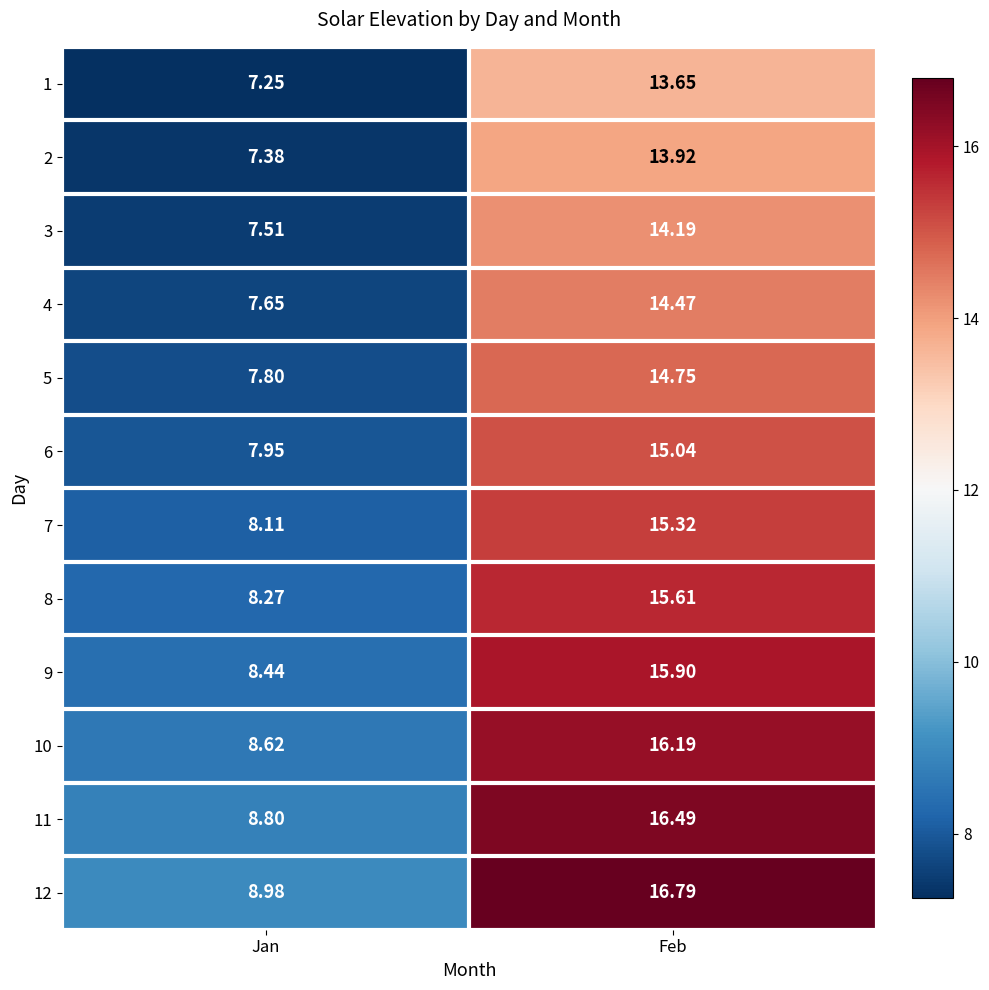

At which category is the sum across all series the highest?

Feb